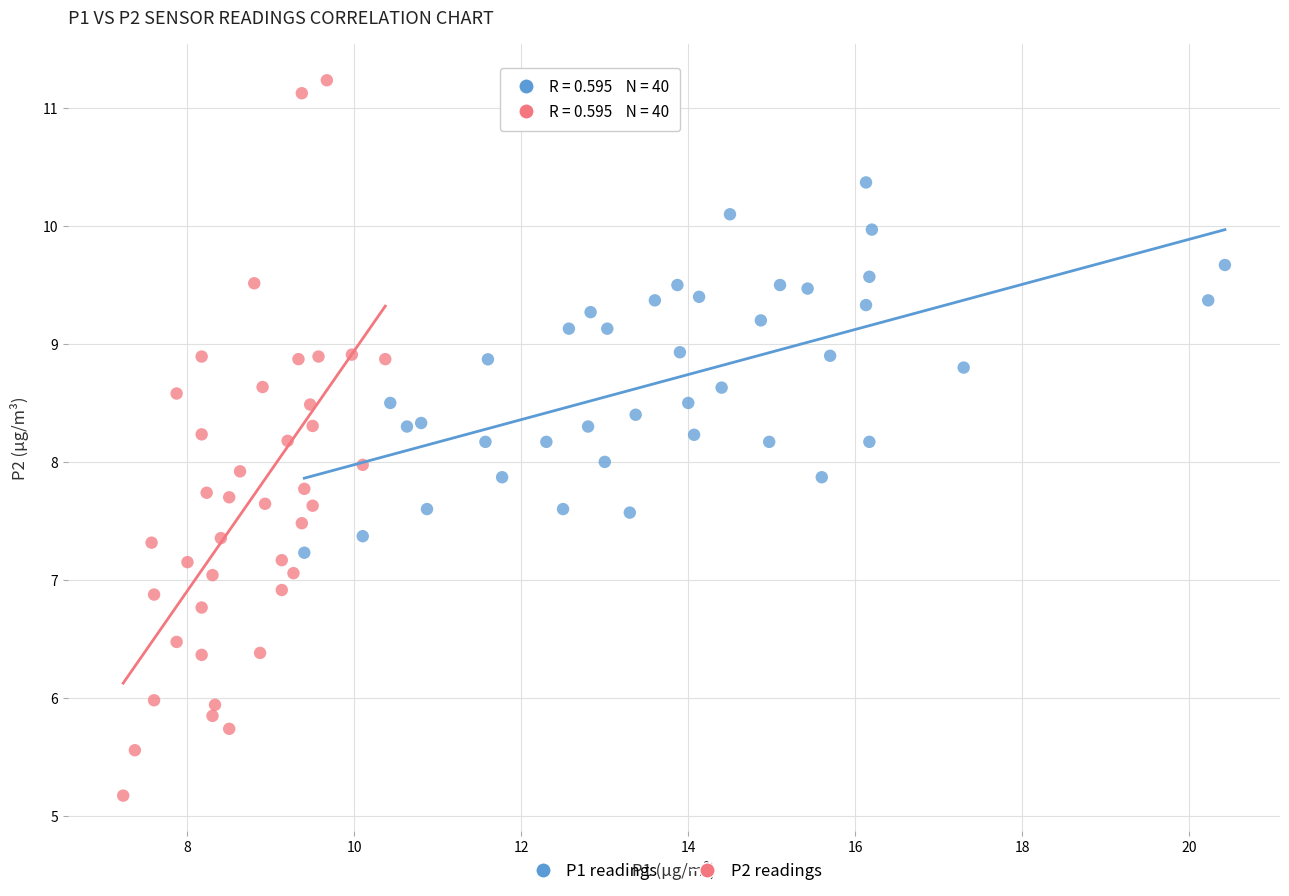

What are all the series names shown in the legend?

P1 readings, P2 readings